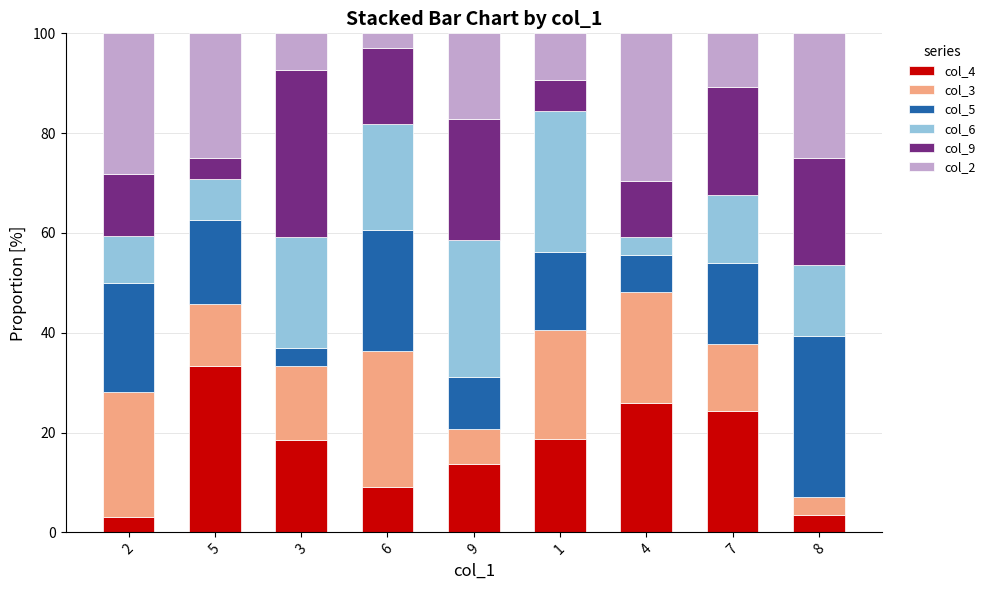

What is the total value across all series at 1?

100.0